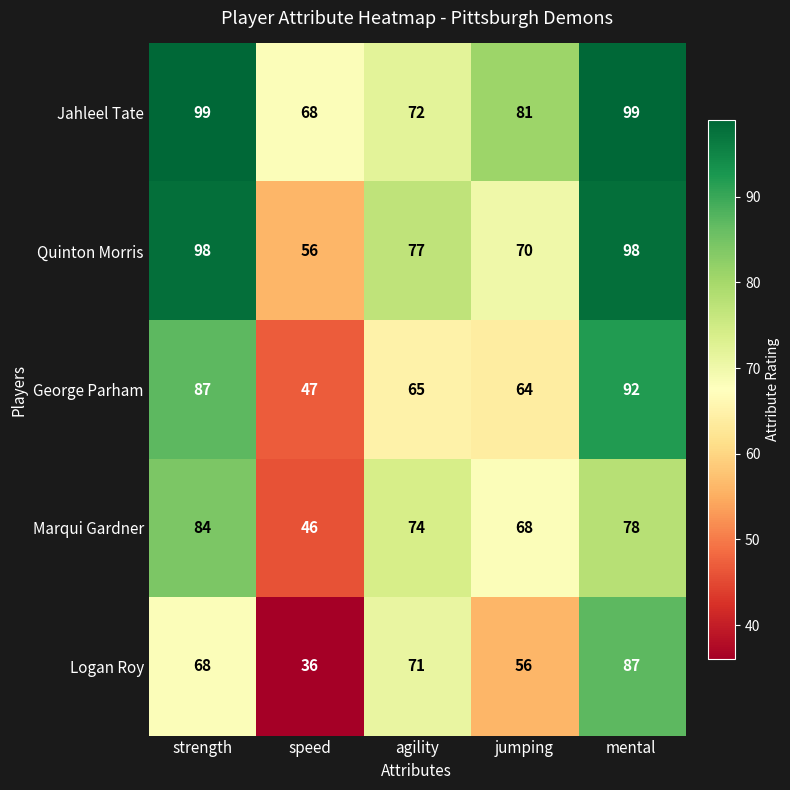

At mental, list the series in order from largest to smallest.

Jahleel Tate, Quinton Morris, George Parham, Logan Roy, Marqui Gardner